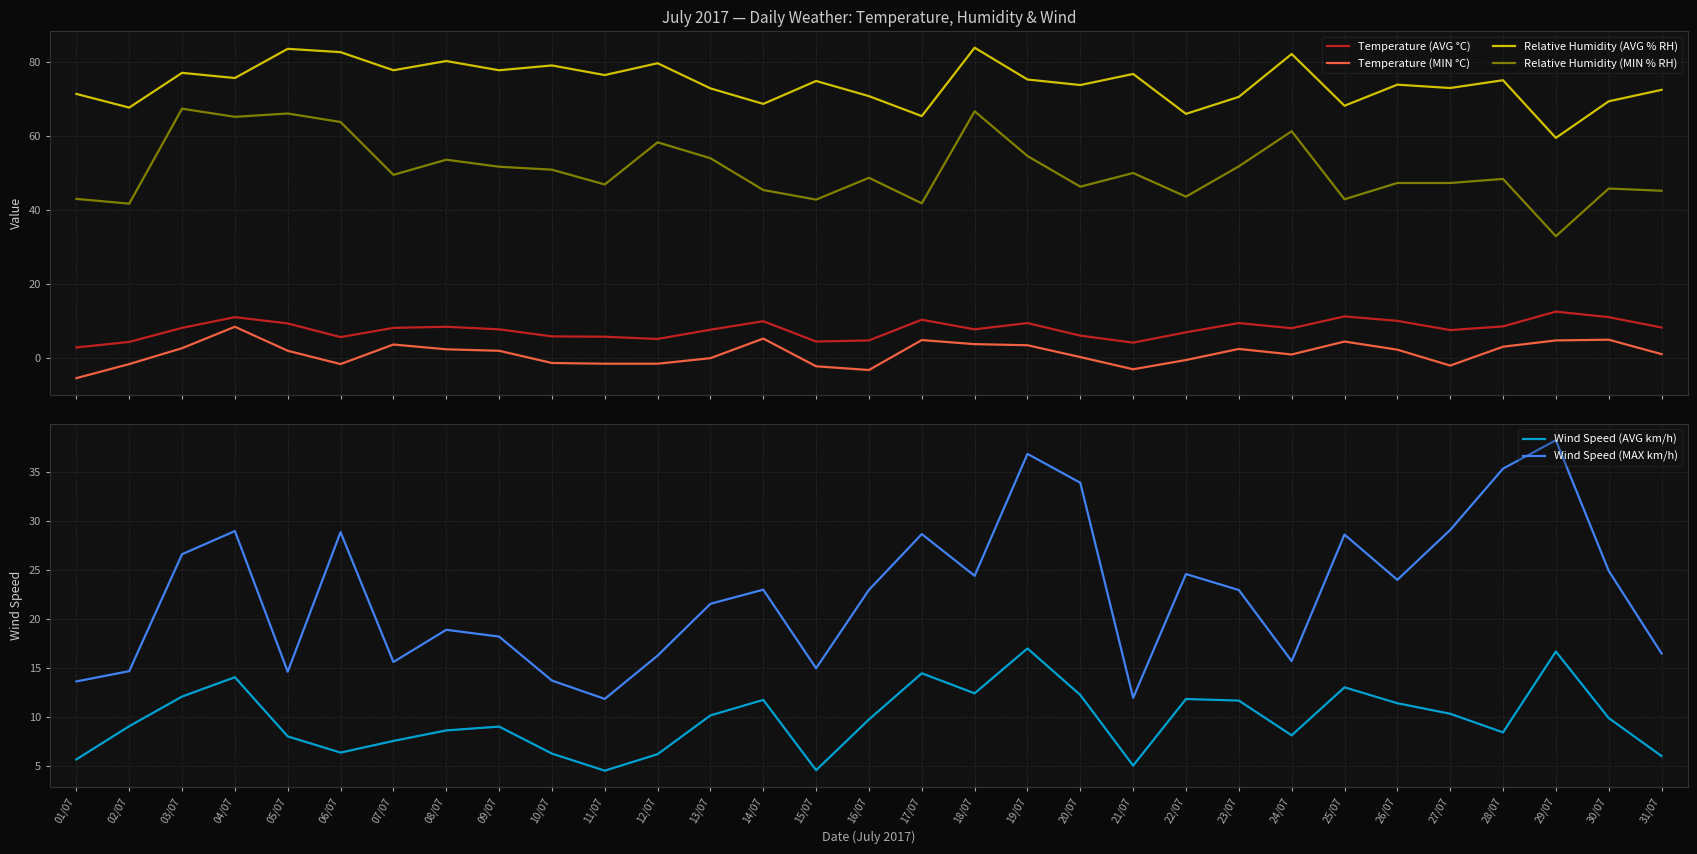

True or false: Relative Humidity (MIN % RH) and Relative Humidity (AVG % RH) intersect in this chart.

False